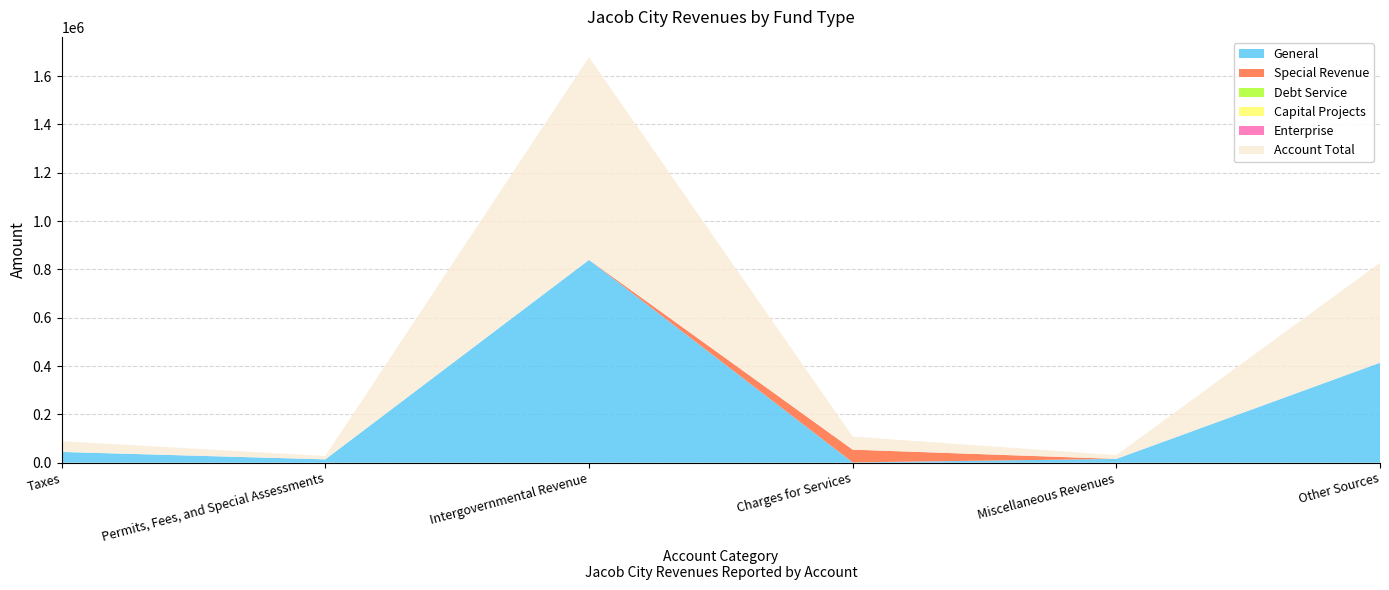

Reading right to left, list all the values displayed in this chart.

General: 413572	15527	1143	839021	13677	44363
Special Revenue: 0	0	52703	0	0	0
Debt Service: 0	0	0	0	0	0
Capital Projects: 0	0	0	0	0	0
Enterprise: 0	0	0	0	0	0
Account Total: 413572	15527	53846	839021	13677	44363